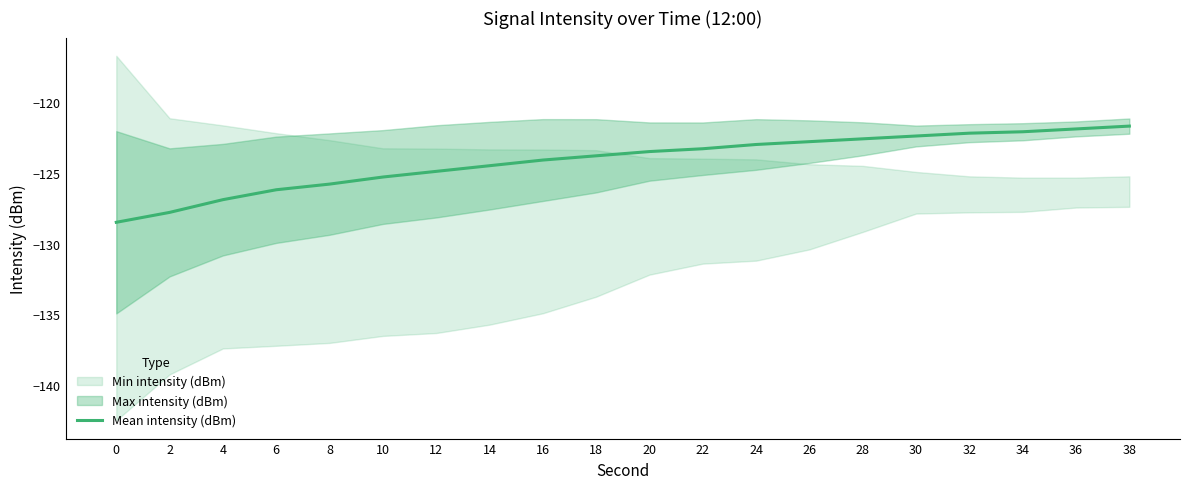

How many lines are shown in the chart?

1